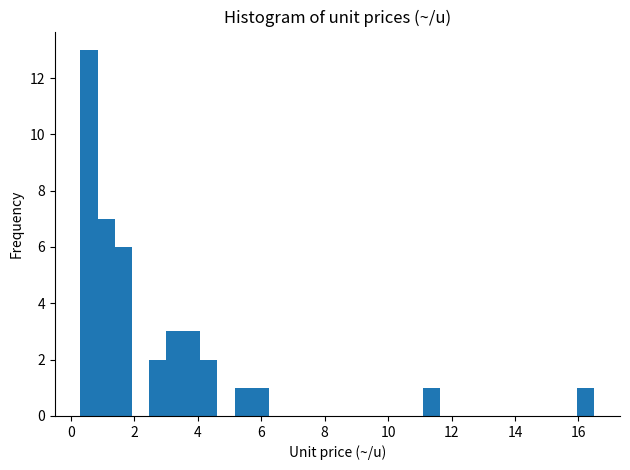

Around what value on the x-axis is the tallest bar? Give the approximate position of its centre, as read against the axis.

0.6